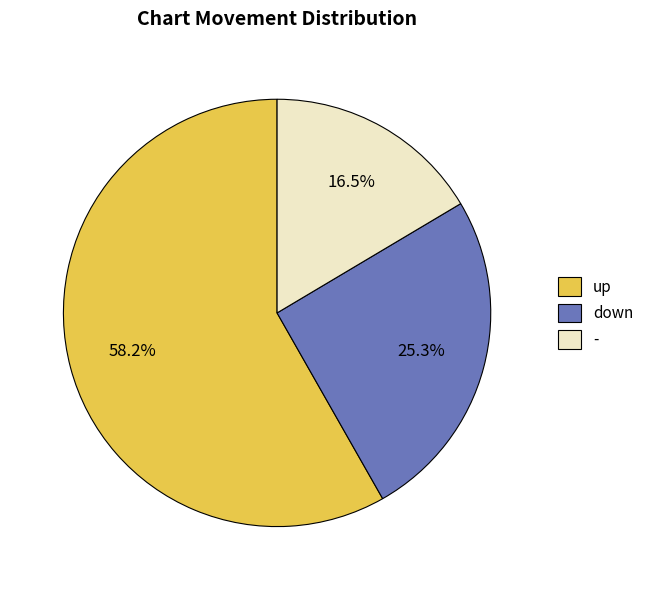

The down slice represents 33% of the pie. True or false?

False